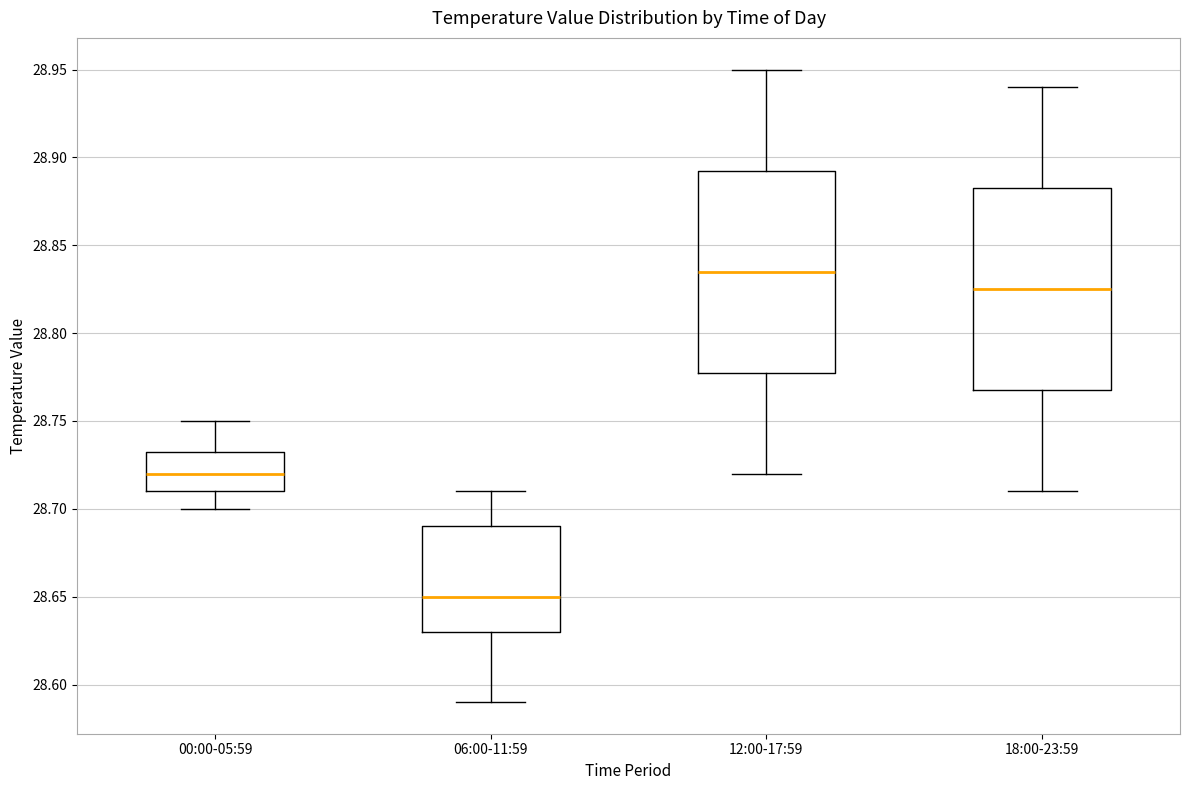

Which box has the highest median line?

12:00-17:59